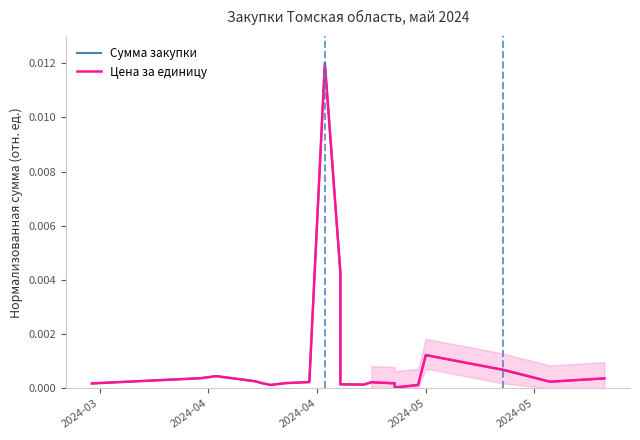

Does the chart have visible grid lines?

No